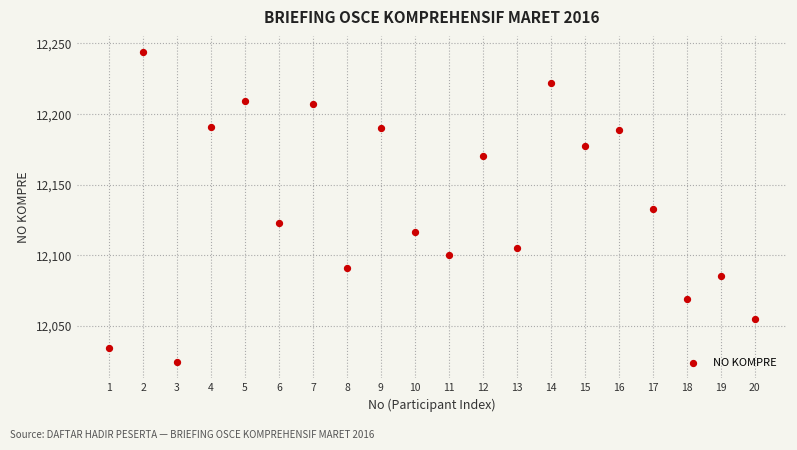

What is the range of Y values (max minus min)?

220